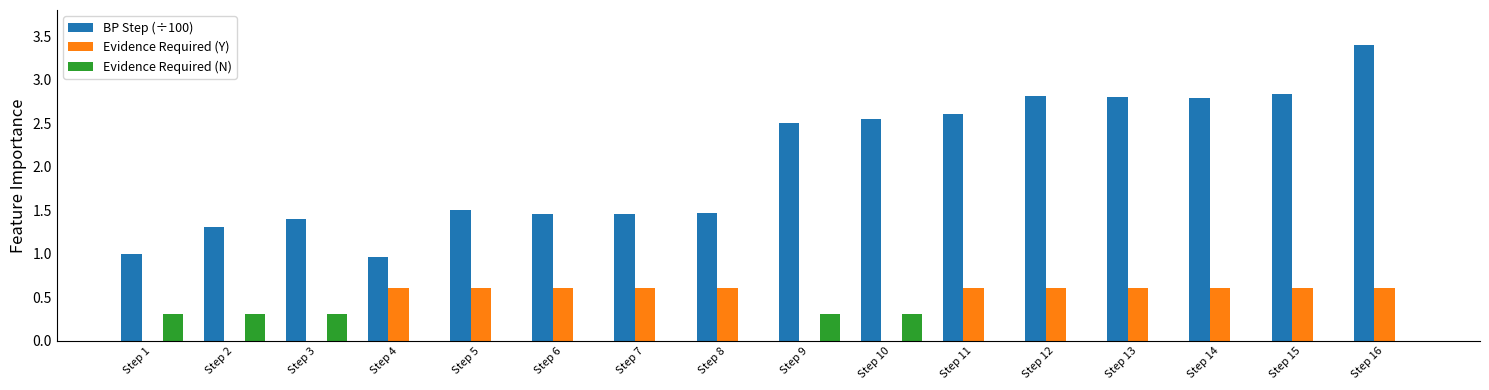

Are the bars horizontal?

No